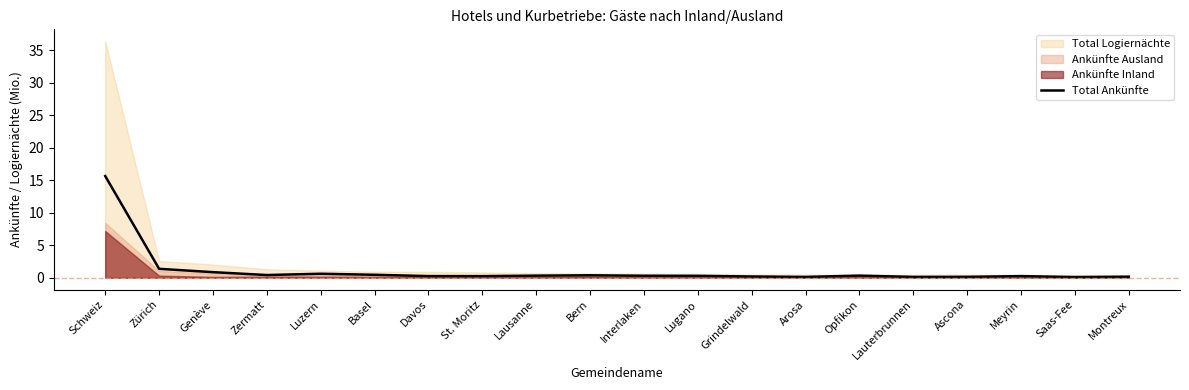

What position from the left is Meyrin?

18